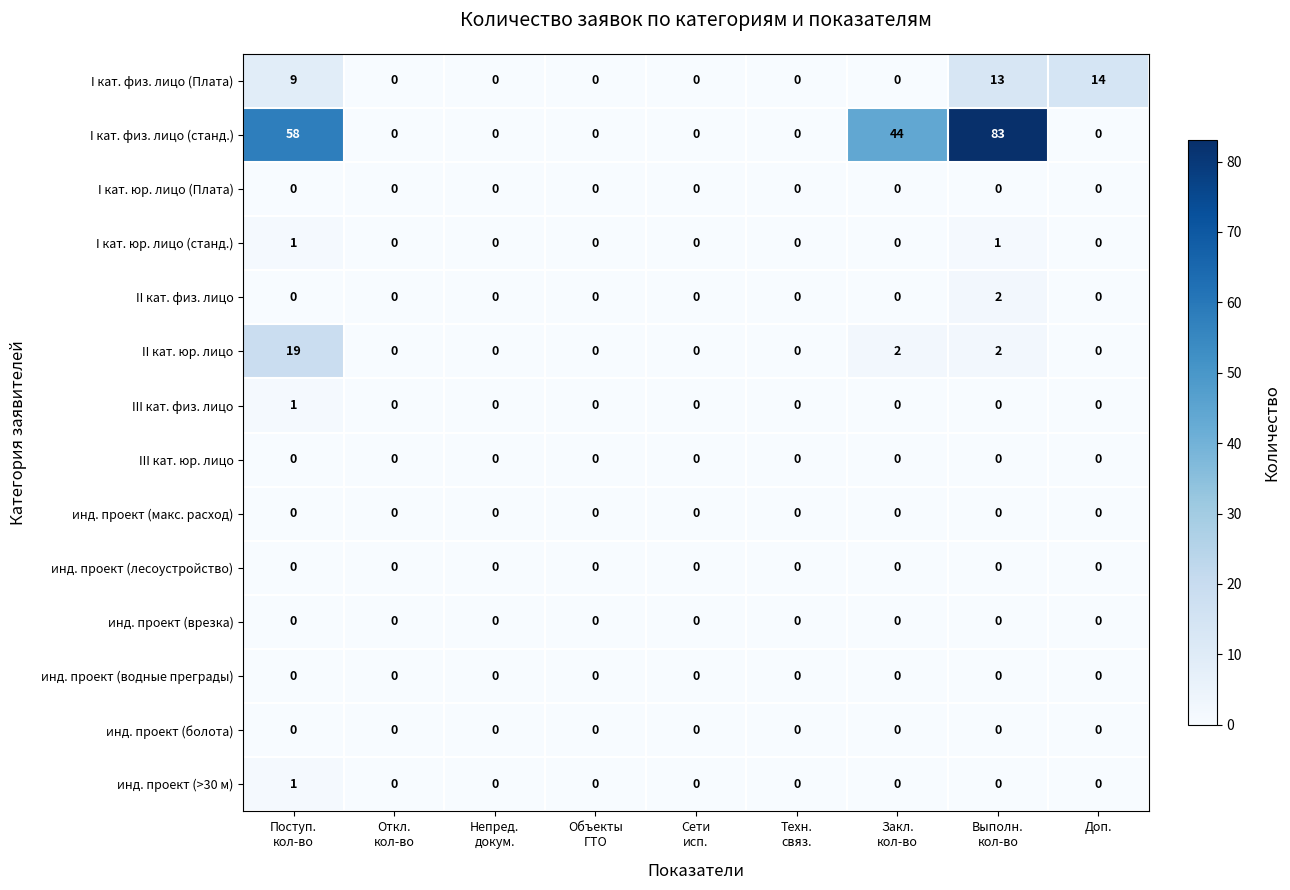

The инд. проект (врезка) series shows 0 at Доп.. True or false?

True